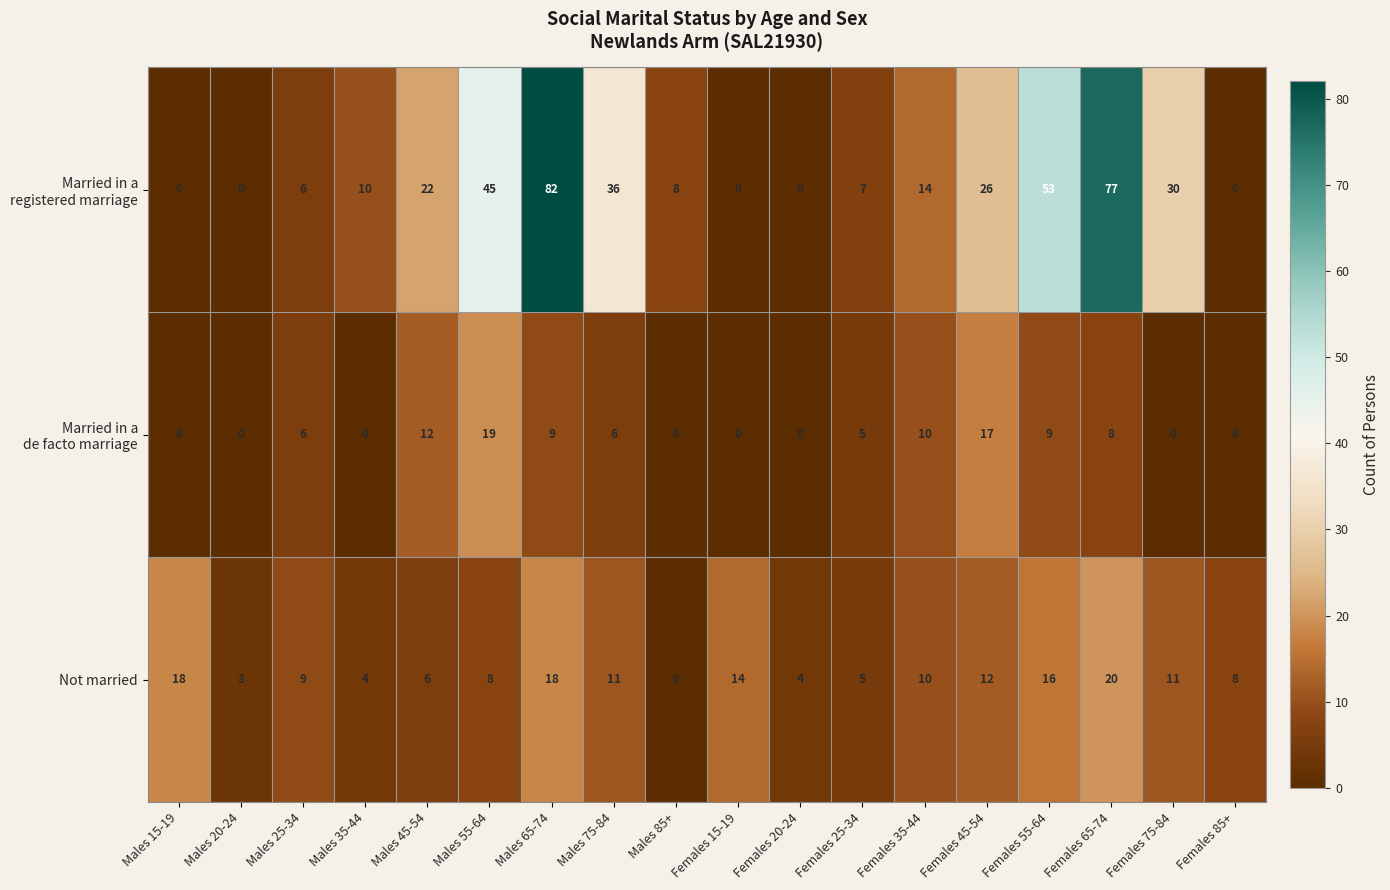

At which category does the chart reach its peak across all series?

Males 65-74